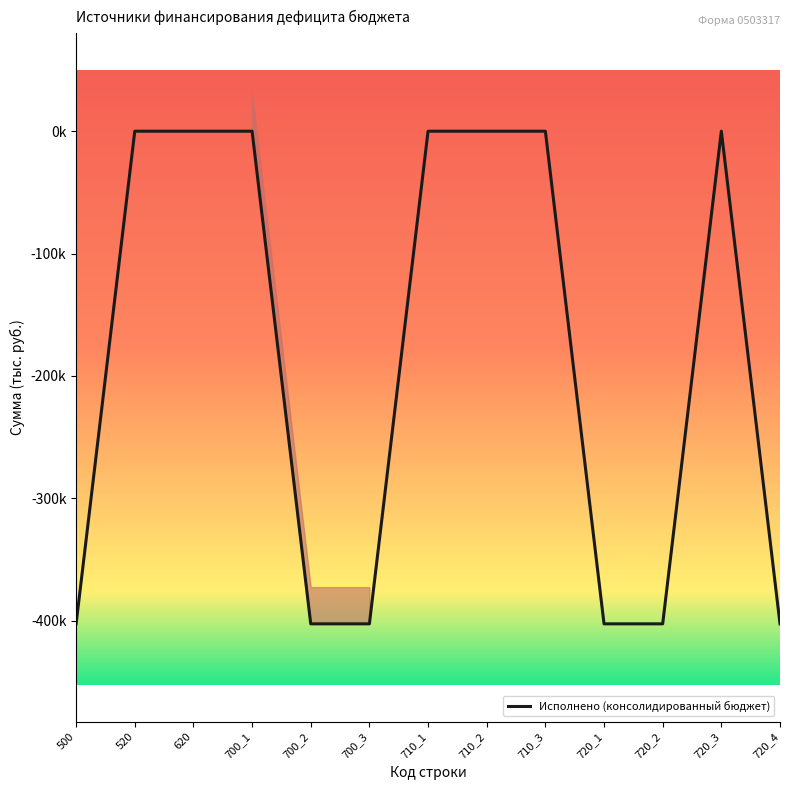

Rank the categories by value from highest to lowest.

520, 620, 700_1, 710_1, 710_2, 710_3, 720_3, 500, 700_2, 700_3, 720_1, 720_2, 720_4